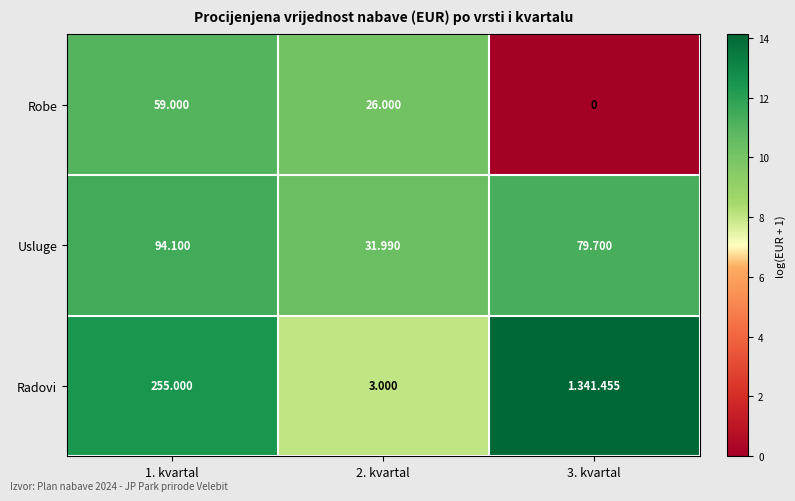

Is the value of Usluge at 1. kvartal greater than the value of Robe at 3. kvartal?

Yes